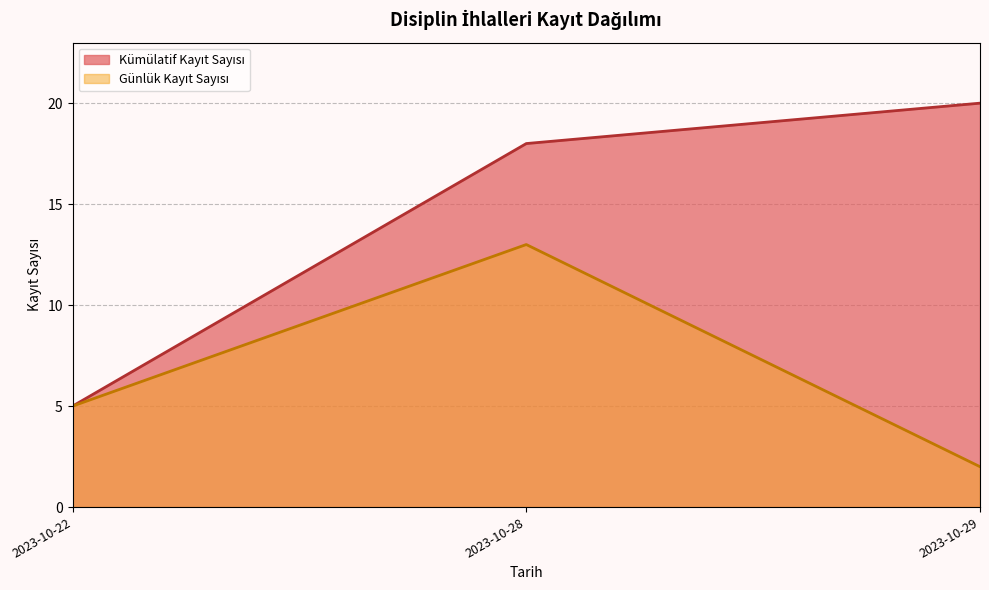

What is the difference between the highest and lowest values at 2023-10-29?

18